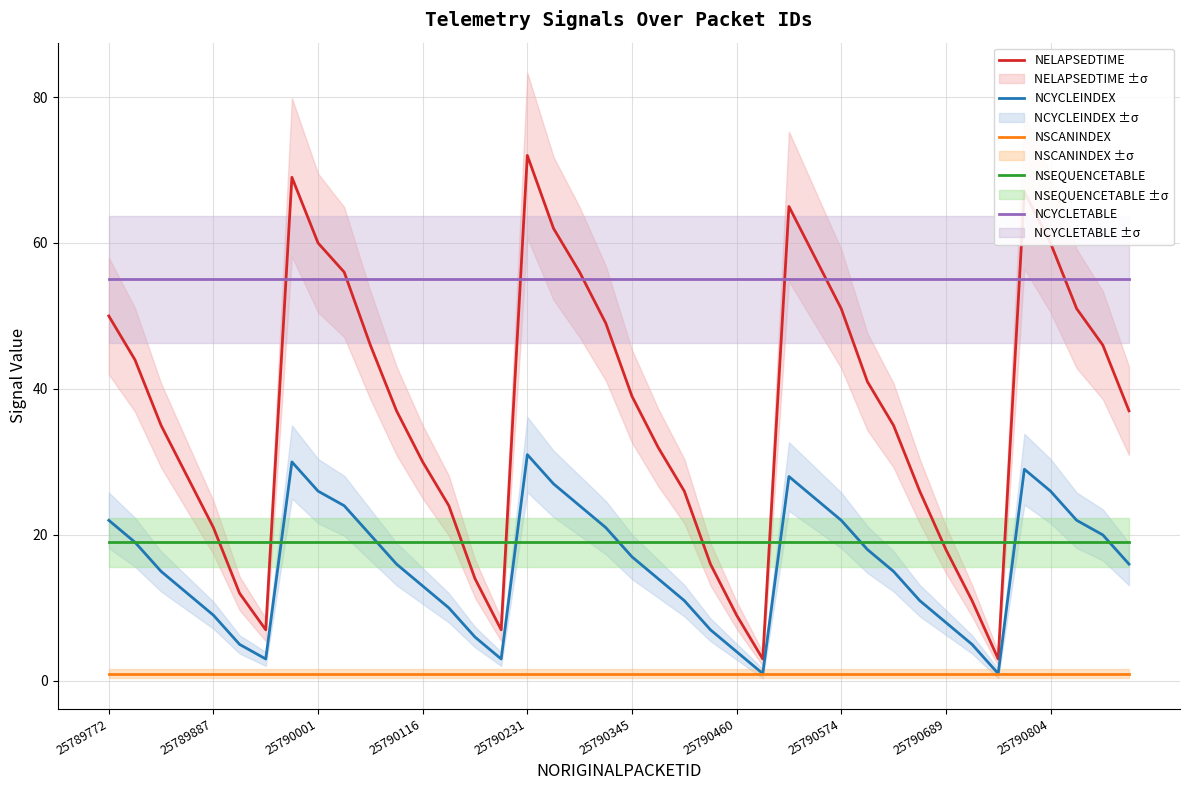

Between 25789772 and 11, which series saw the biggest shift?

NELAPSEDTIME